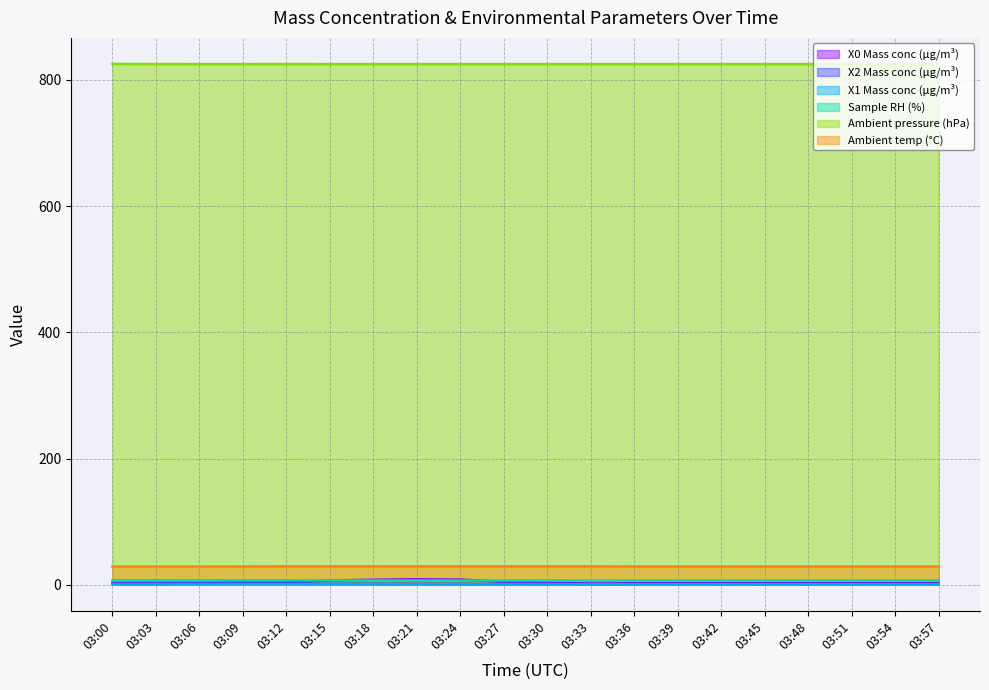

The X1 Mass conc (μg/m³) series shows 0.6 at 03:33. True or false?

False